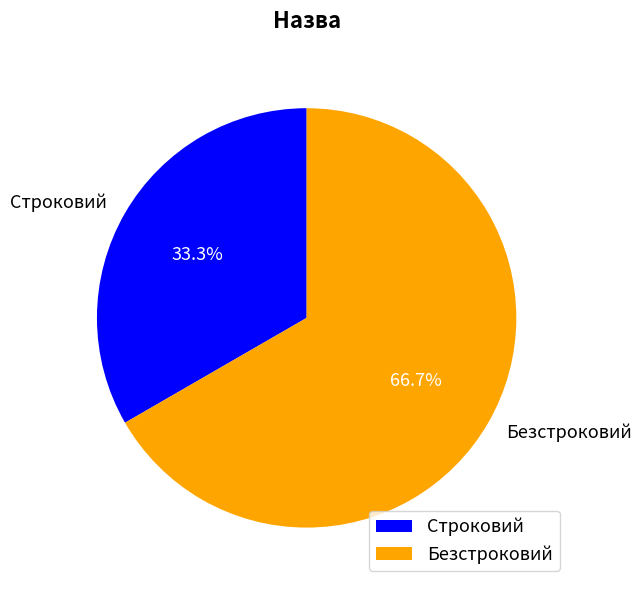

Between Строковий and Безстроковий, which is larger?

Безстроковий